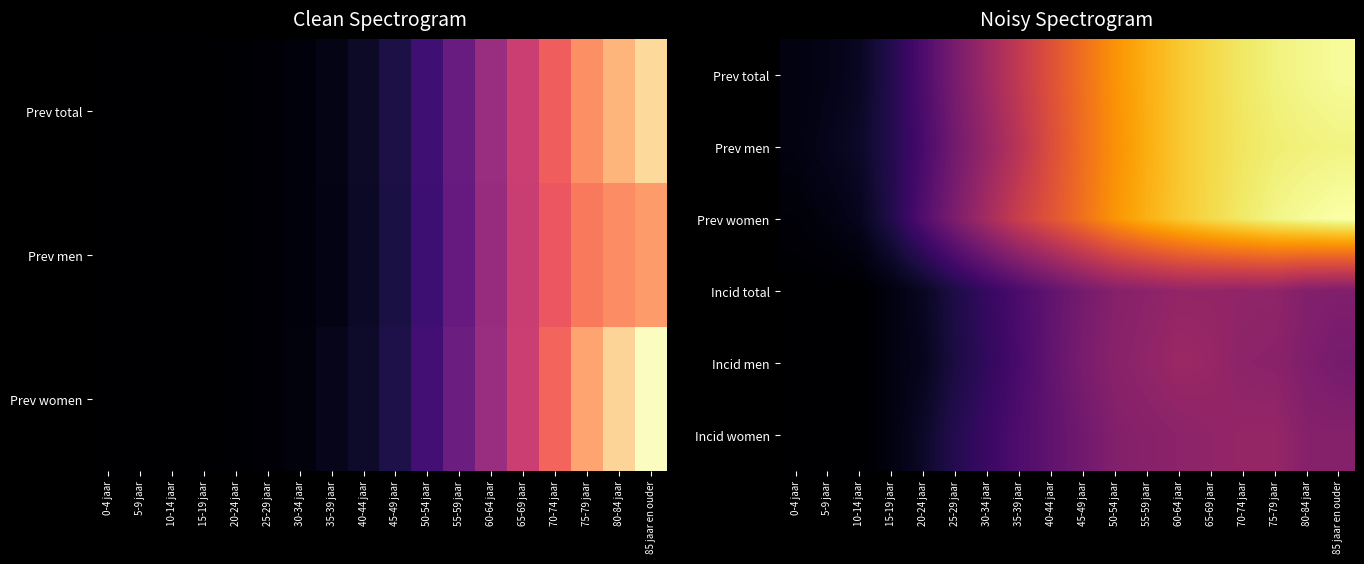

The value of Prev men at 75-79 jaar is 1.5. True or false?

False